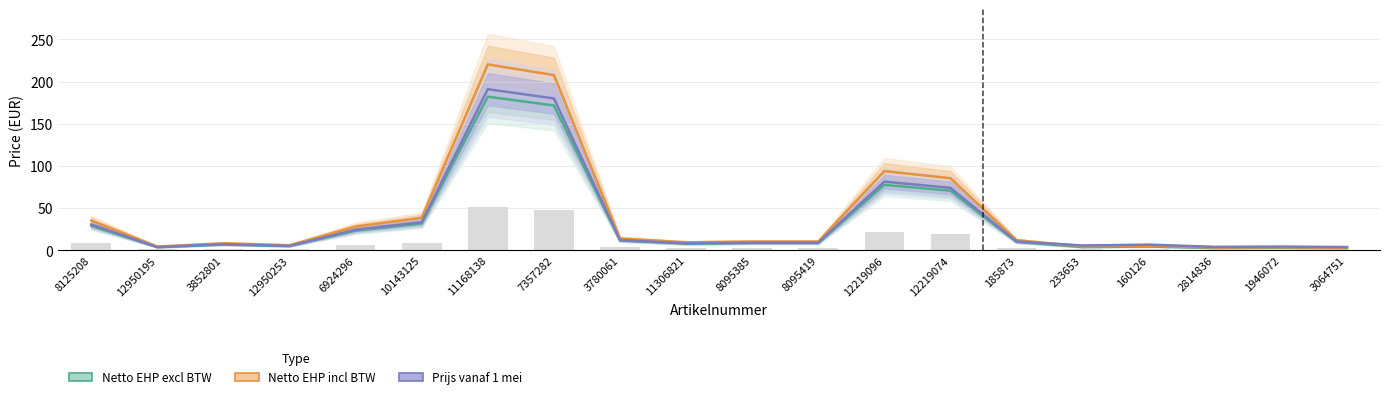

Is the value of Netto EHP excl BTW at 3780061 greater than the value of Prijs vanaf 1 mei at 185873?

Yes